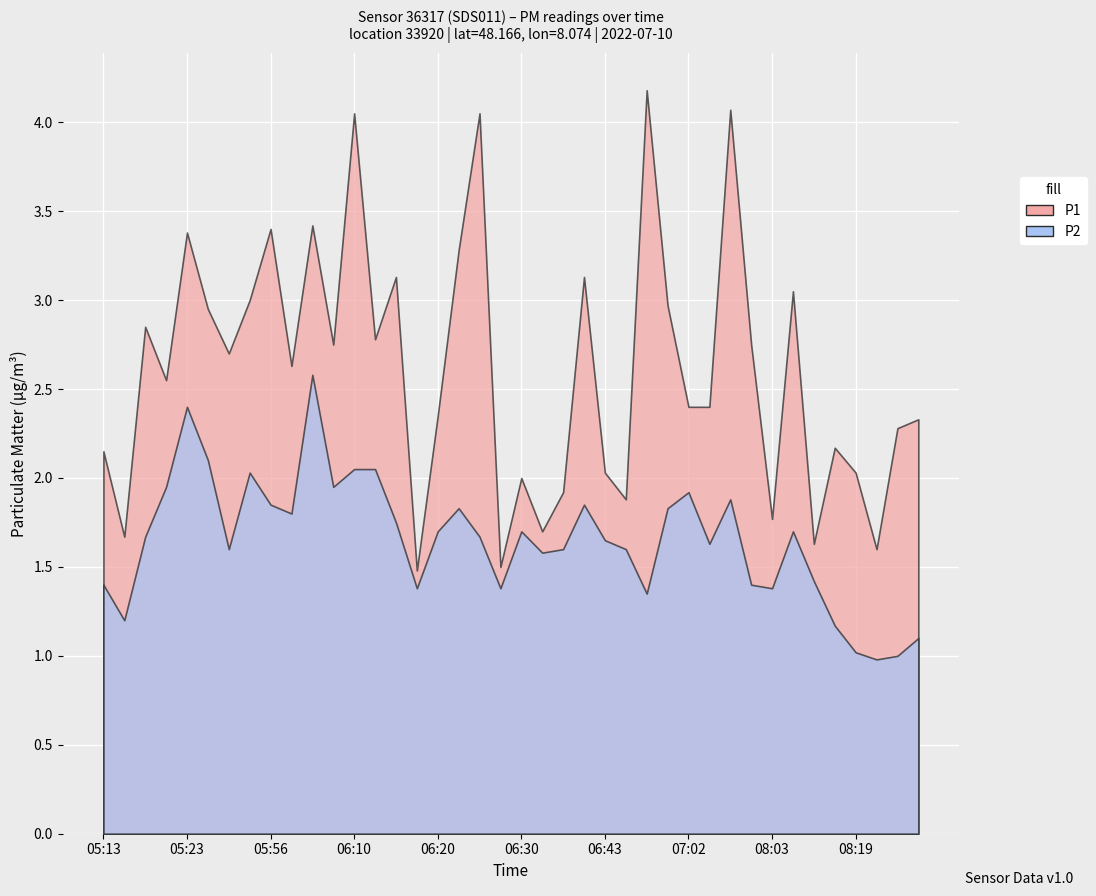

Which series has the largest range (max minus min)?

P1